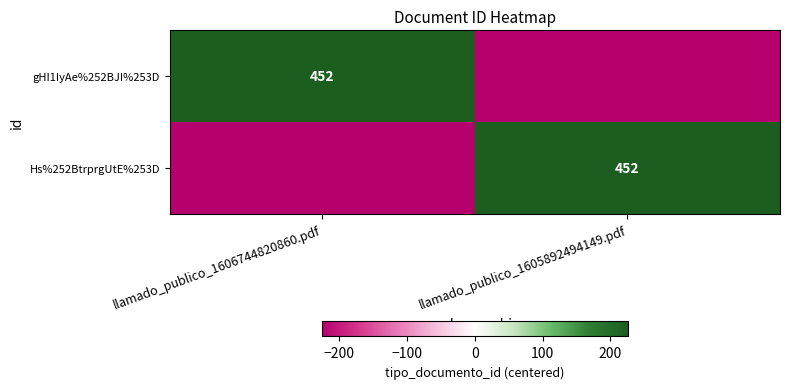

The value of Hs%252BtrprgUtE%253D at llamado_publico_1605892494149.pdf is 452. True or false?

True